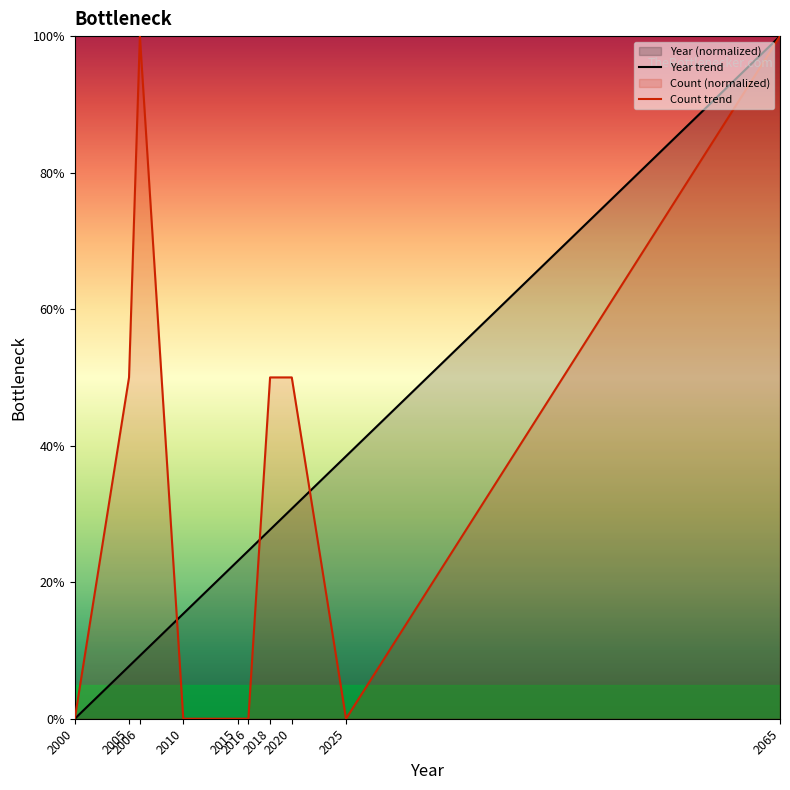

Which series reaches the minimum Y coordinate?

Year trend